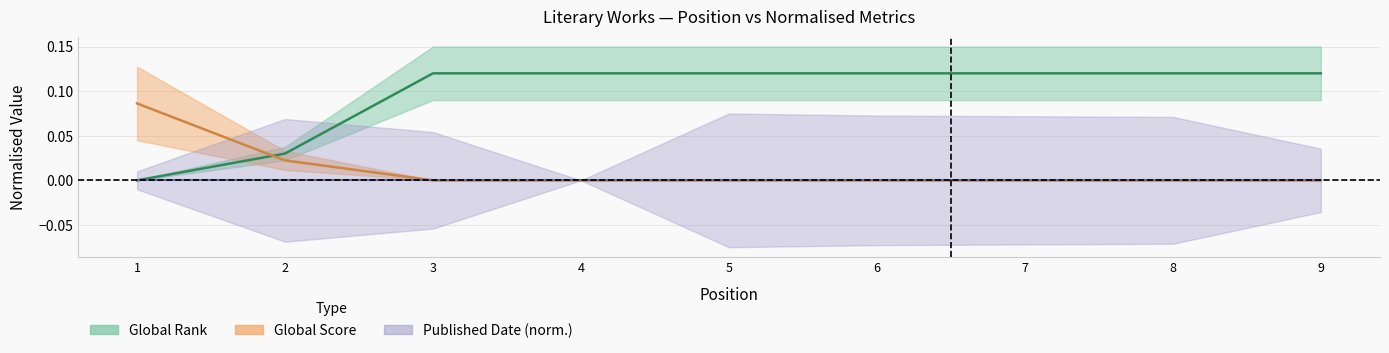

Rank the categories by Global Rank value from lowest to highest.

1, 2, 3, 4, 5, 6, 7, 8, 9